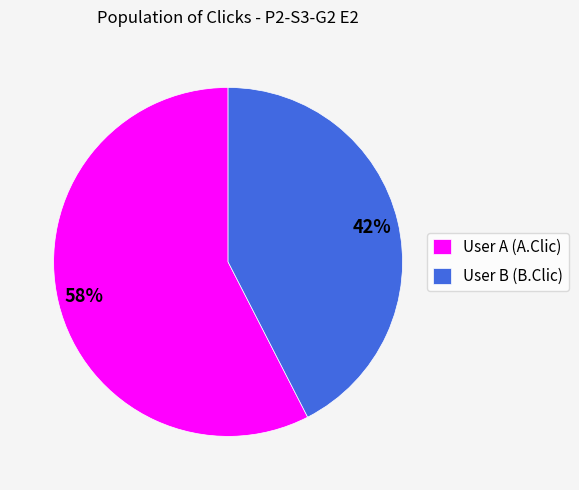

To the nearest percent, what is the combined percentage of User A (A.Clic) and User B (B.Clic)?

100%